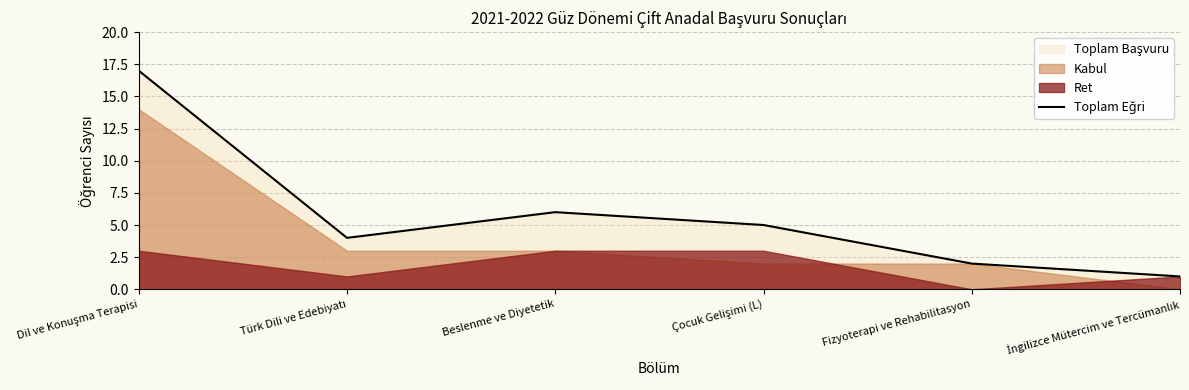

What is the average value?

6